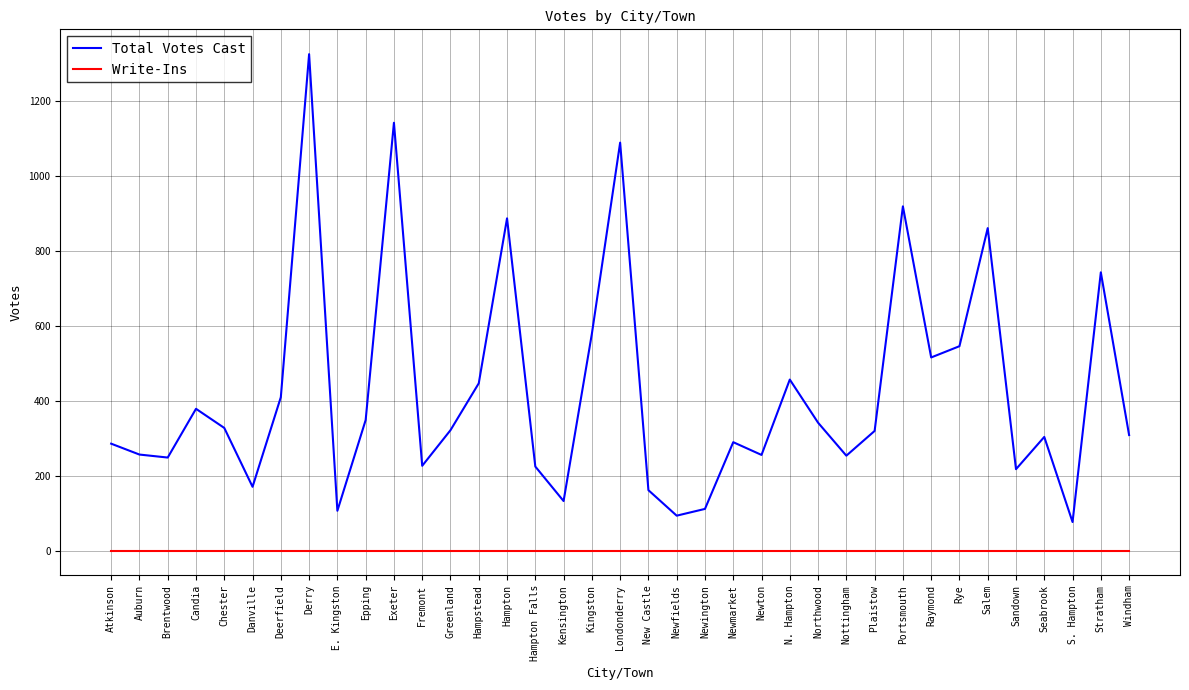

What are all the series names shown in the legend?

Total Votes Cast, Write-Ins